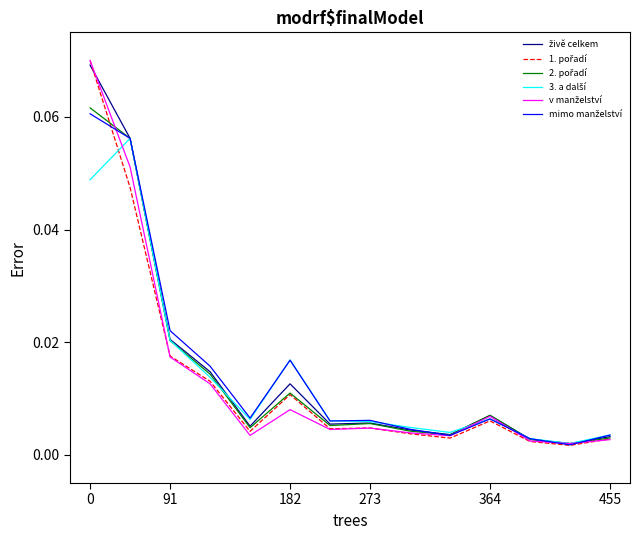

True or false: 1. pořadí has more than 0 points higher than both neighbors.

True